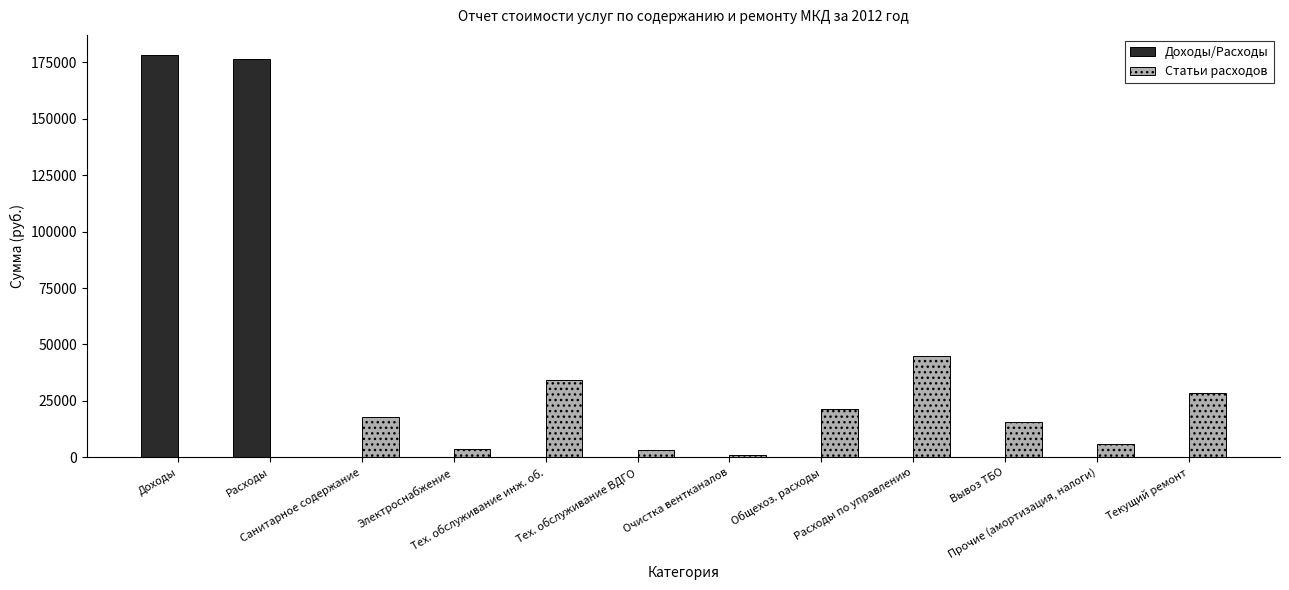

What is the maximum value shown in the chart?

178271.4